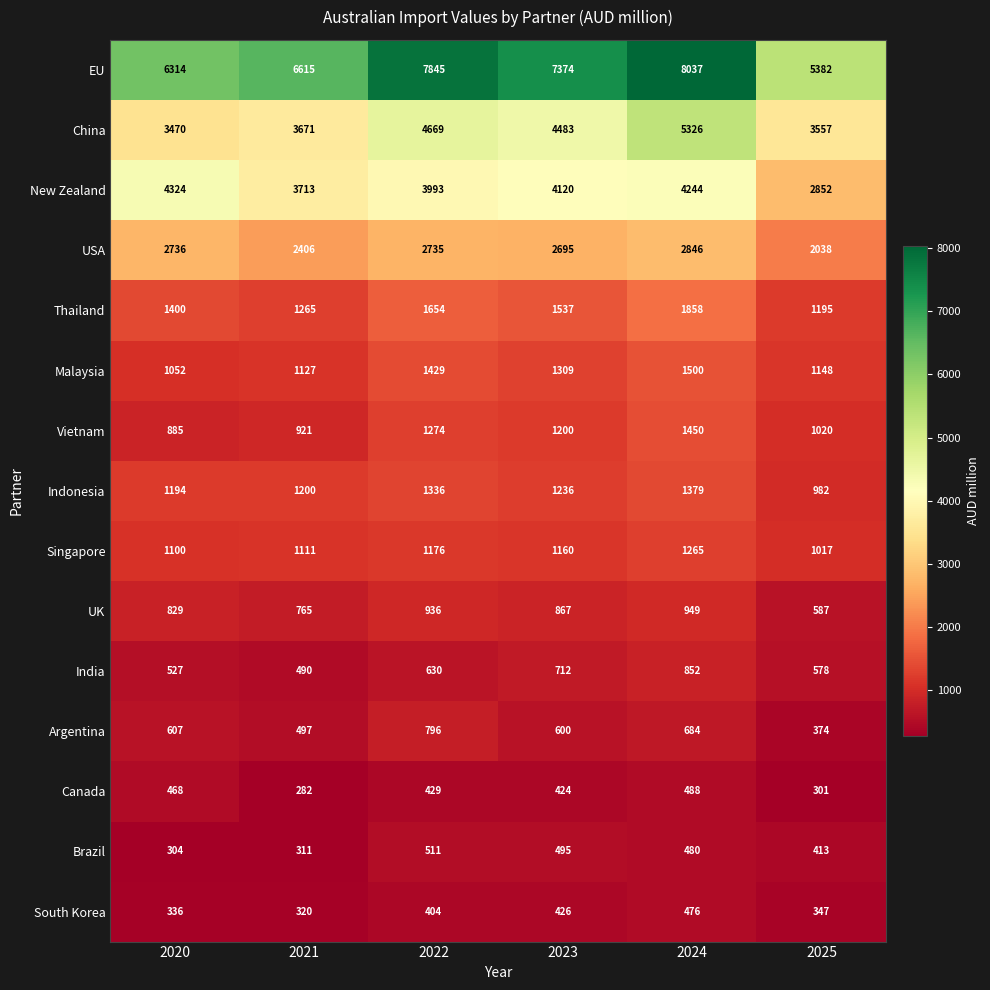

Is it true that China equals 4669 at 2022?

True